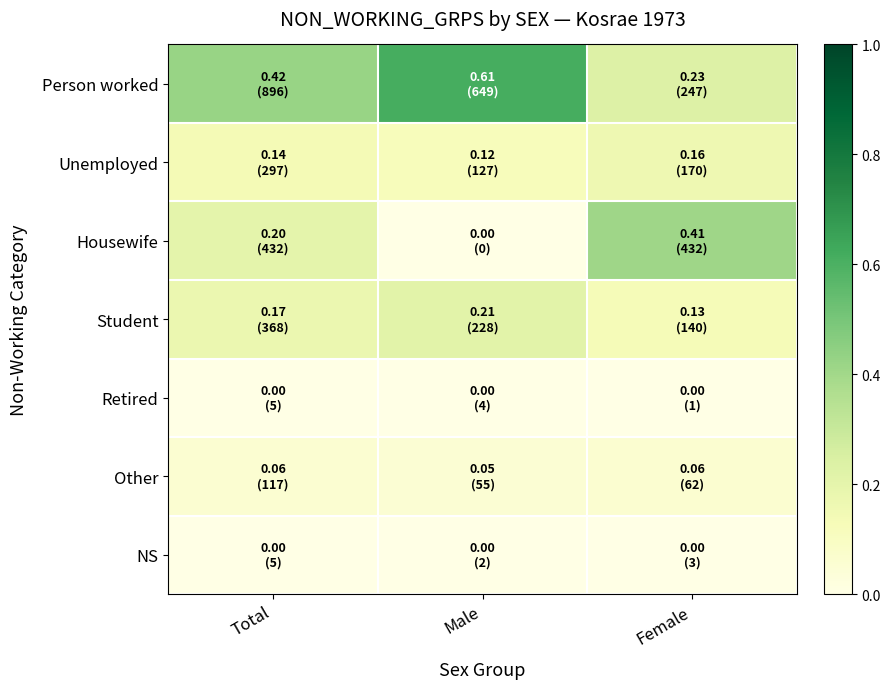

What is the total value across all series at Female?

1.0